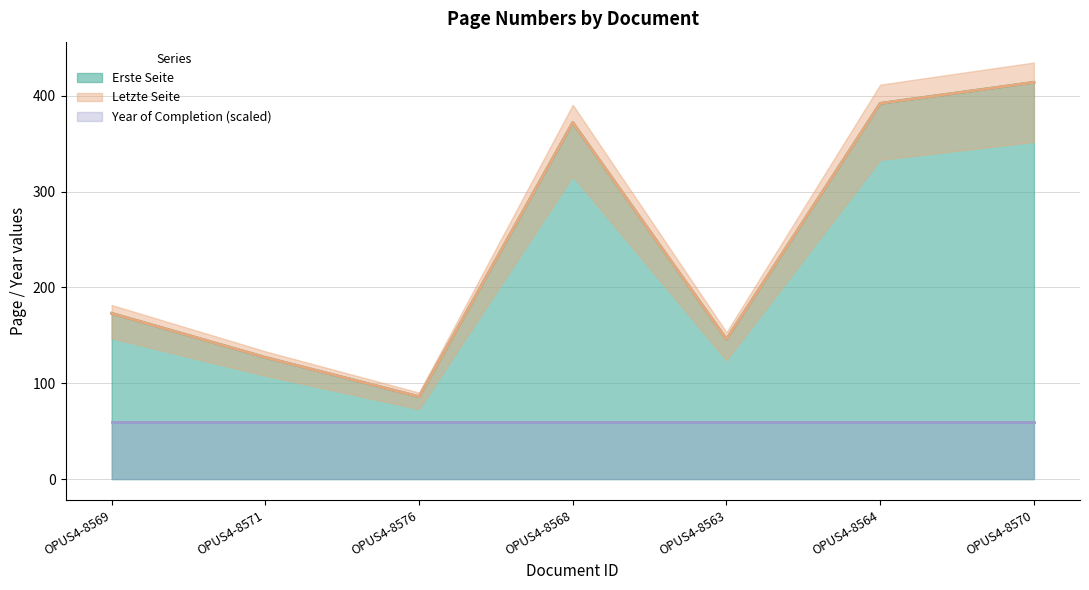

Rank the categories by Erste Seite value from lowest to highest.

OPUS4-8576, OPUS4-8571, OPUS4-8563, OPUS4-8569, OPUS4-8568, OPUS4-8564, OPUS4-8570